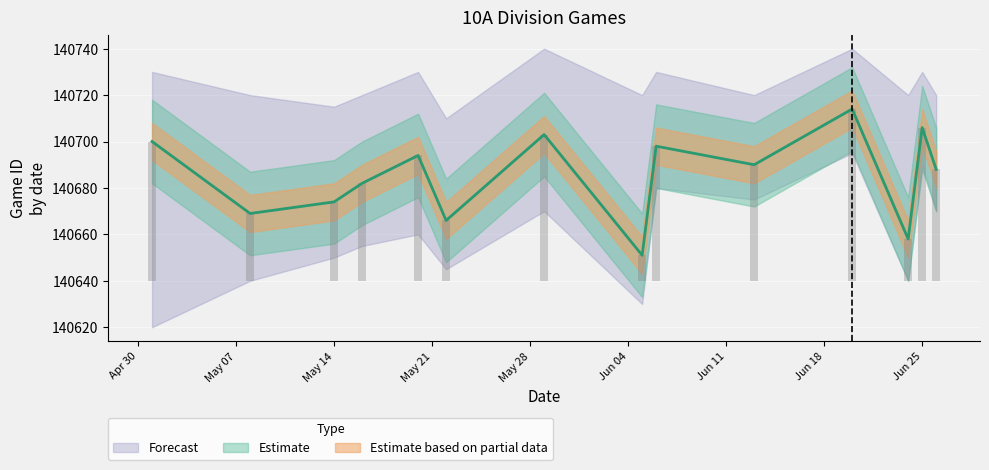

What position from the left is May 14?

3